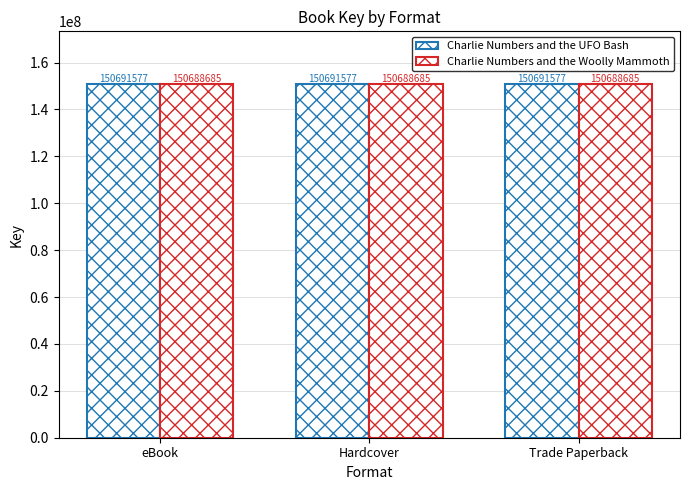

List the series in order of their peak value, lowest first.

Charlie Numbers and the Woolly Mammoth, Charlie Numbers and the UFO Bash